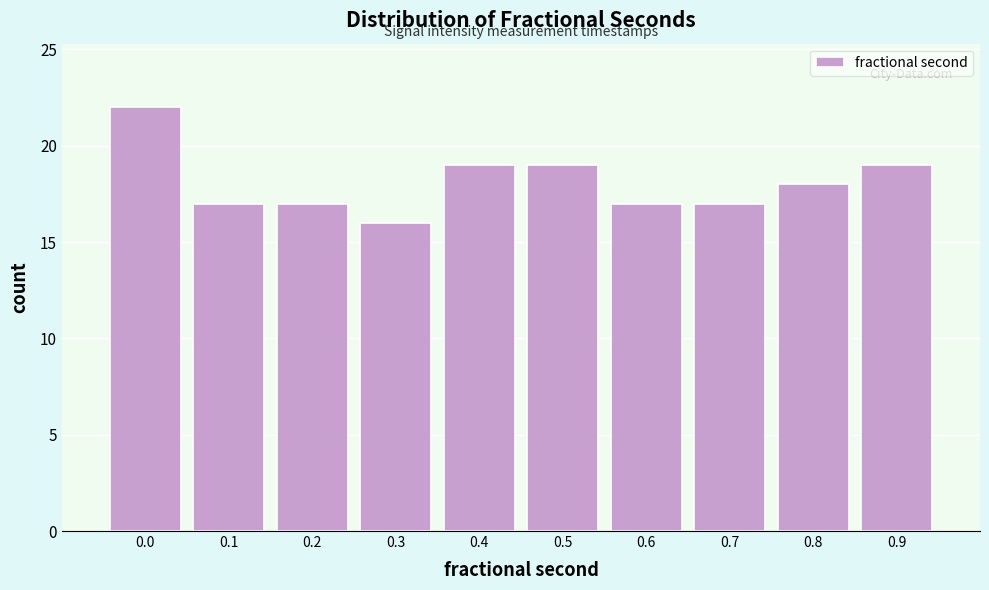

Reading left to right, extract all data points from this chart.

0.0=22	0.1=17	0.2=17	0.3=16	0.4=19	0.5=19	0.6=17	0.7=17	0.8=18	0.9=19